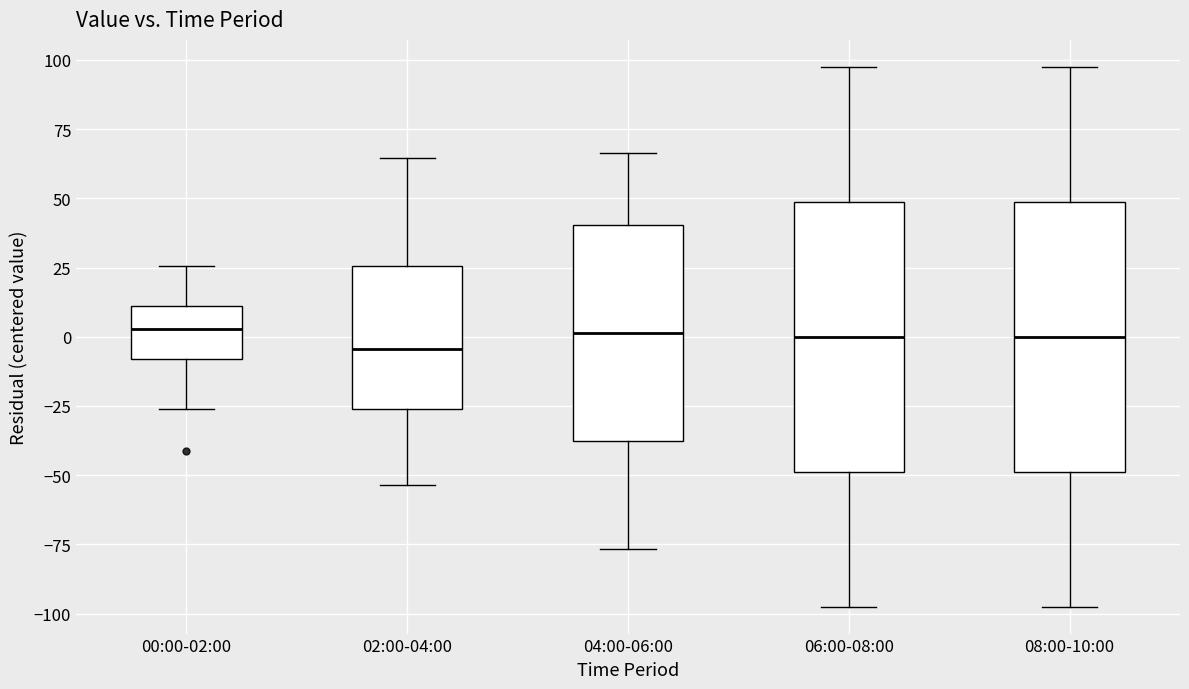

Reading left to right, read every box against the y-axis: the position of its median line, the range the box covers, and the ends of its whiskers. The values are not printed on the chart, so give them approximately, as read against the axis.

00:00-02:00: median 5, box -10 to 10, whiskers -25 to 25
02:00-04:00: median -5, box -25 to 25, whiskers -55 to 65
04:00-06:00: median 0, box -40 to 40, whiskers -75 to 65
06:00-08:00: median 0, box -50 to 50, whiskers -95 to 100
08:00-10:00: median 0, box -50 to 50, whiskers -95 to 100